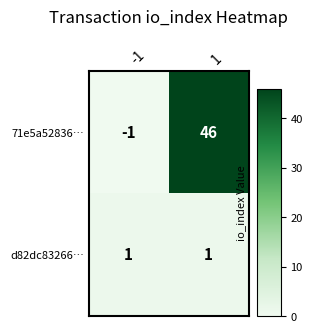

Rank the series by their maximum value, from highest to lowest.

71e5a52836…, d82dc83266…